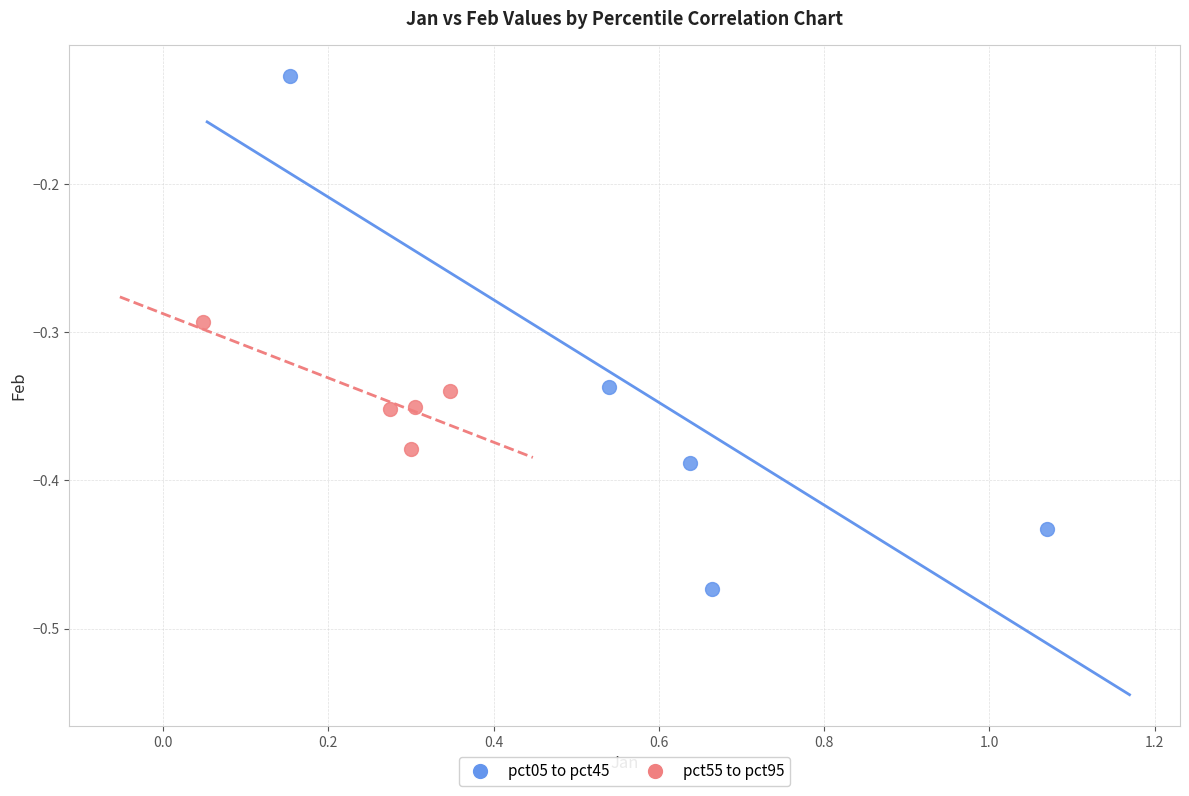

What are all the series names shown in the legend?

pct05 to pct45, pct55 to pct95